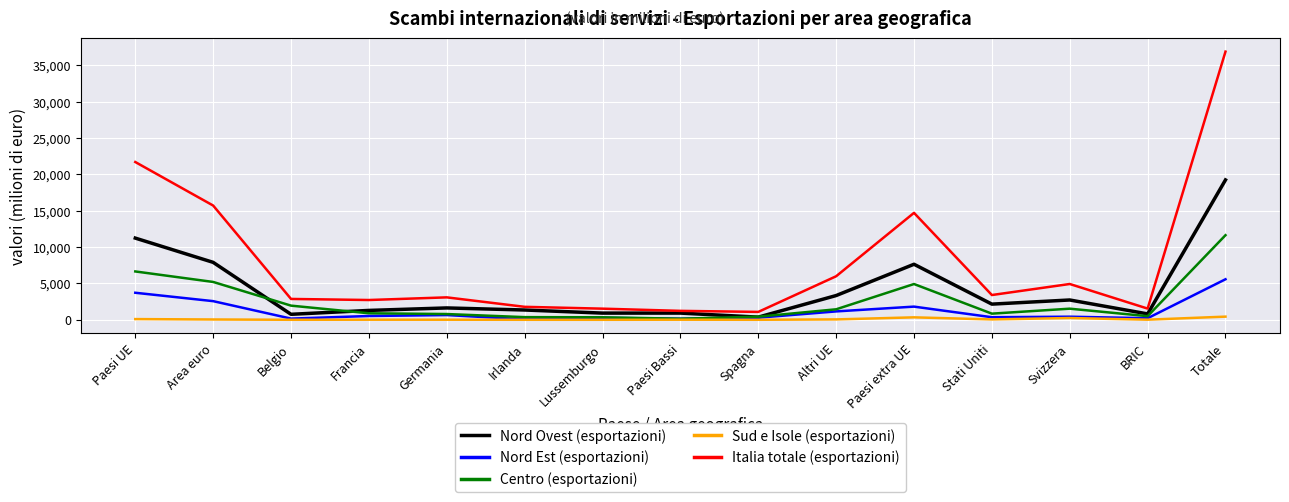

At which category does the chart reach its peak across all series?

Totale